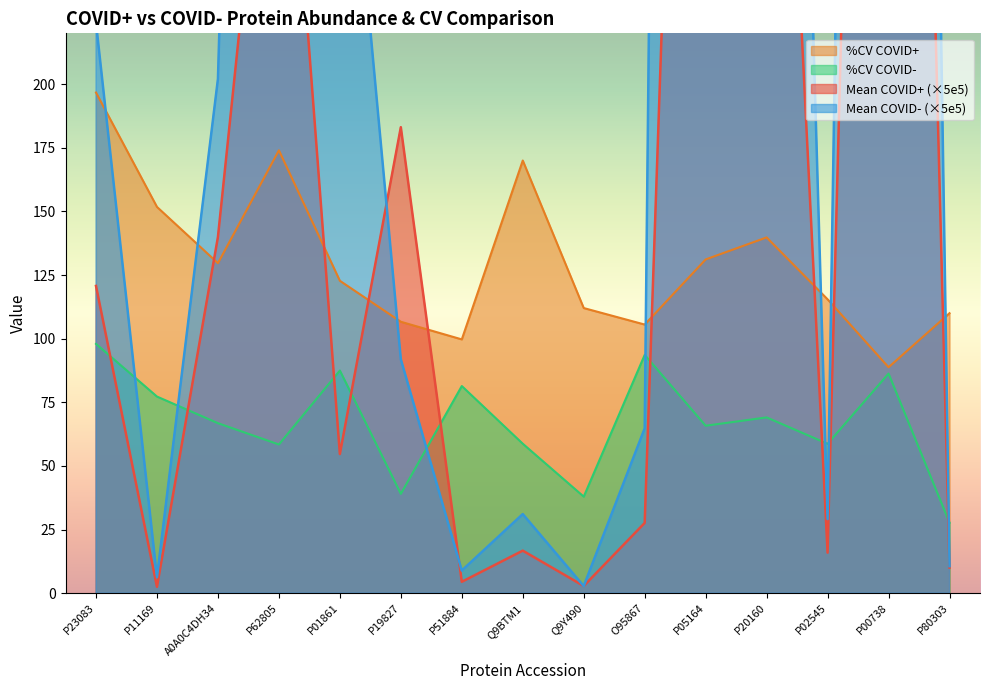

The value of %CV COVID- at P19827 is 18.4. True or false?

False